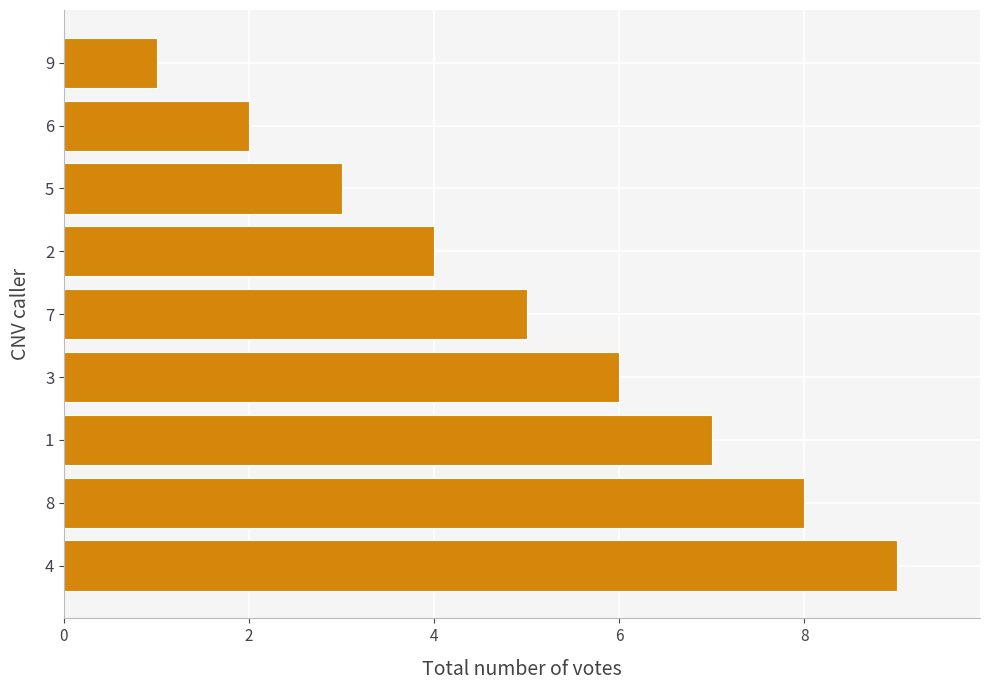

The value at 8 is 0. True or false?

False